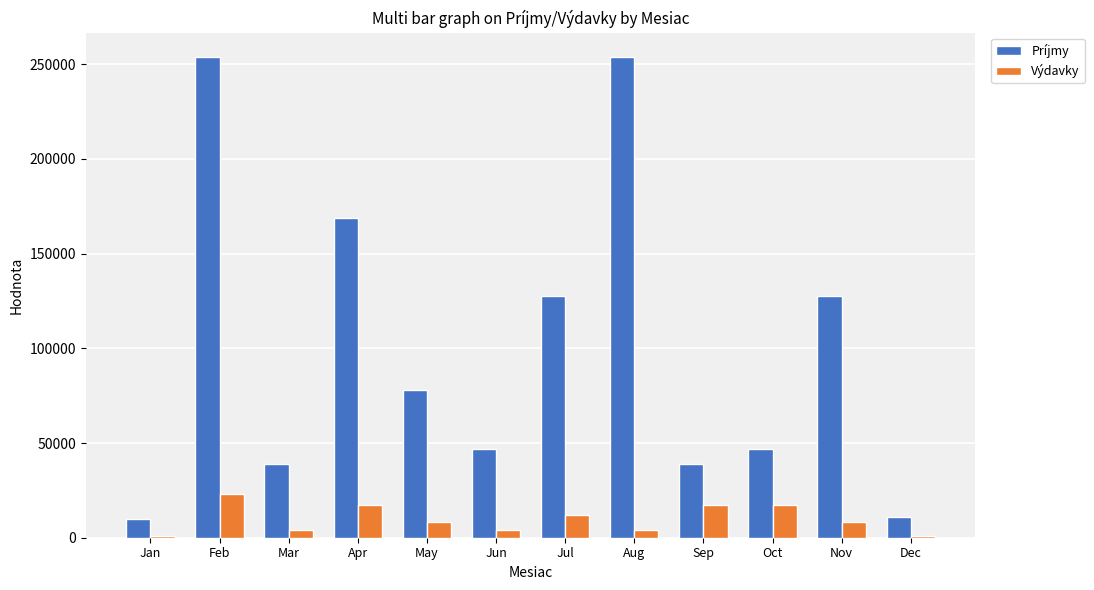

How many data points in Výdavky are less than 8100?

5